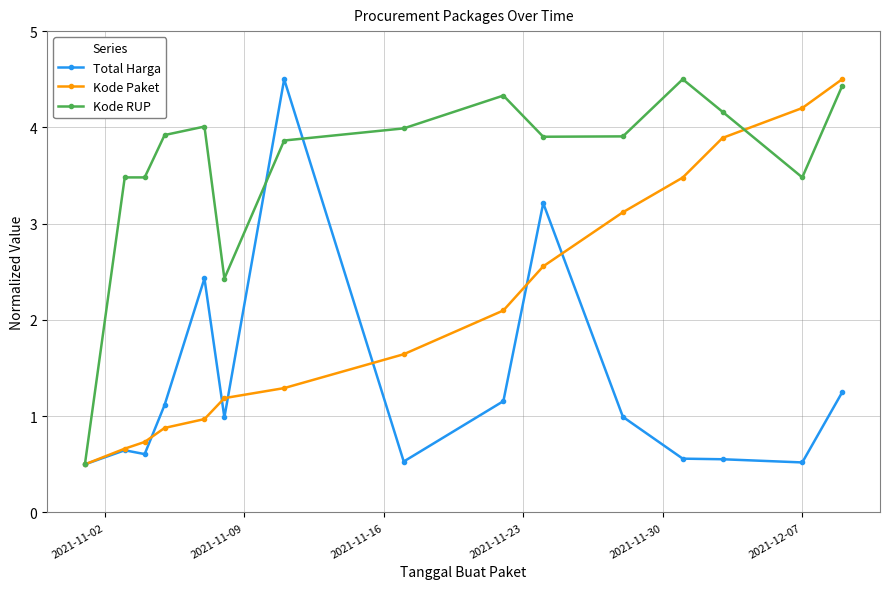

What is the sum of all Kode RUP values?

54.4